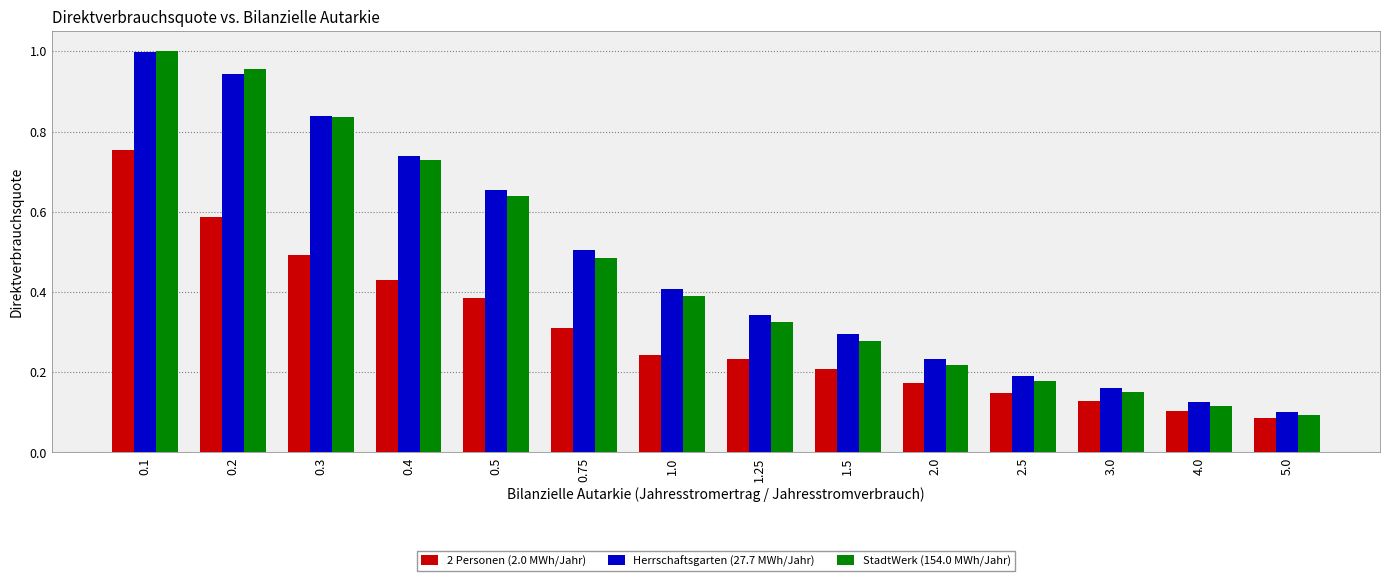

Where is Herrschaftsgarten (27.7 MWh/Jahr) nearest to the value 0?

5.0